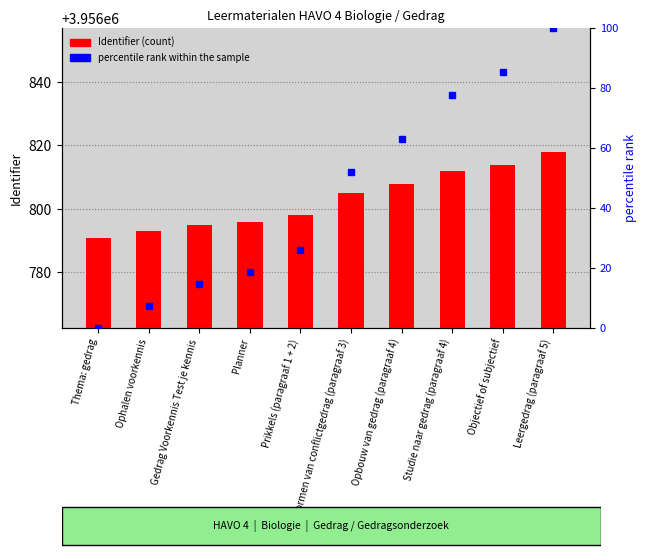

How many bars are there in each group?

2